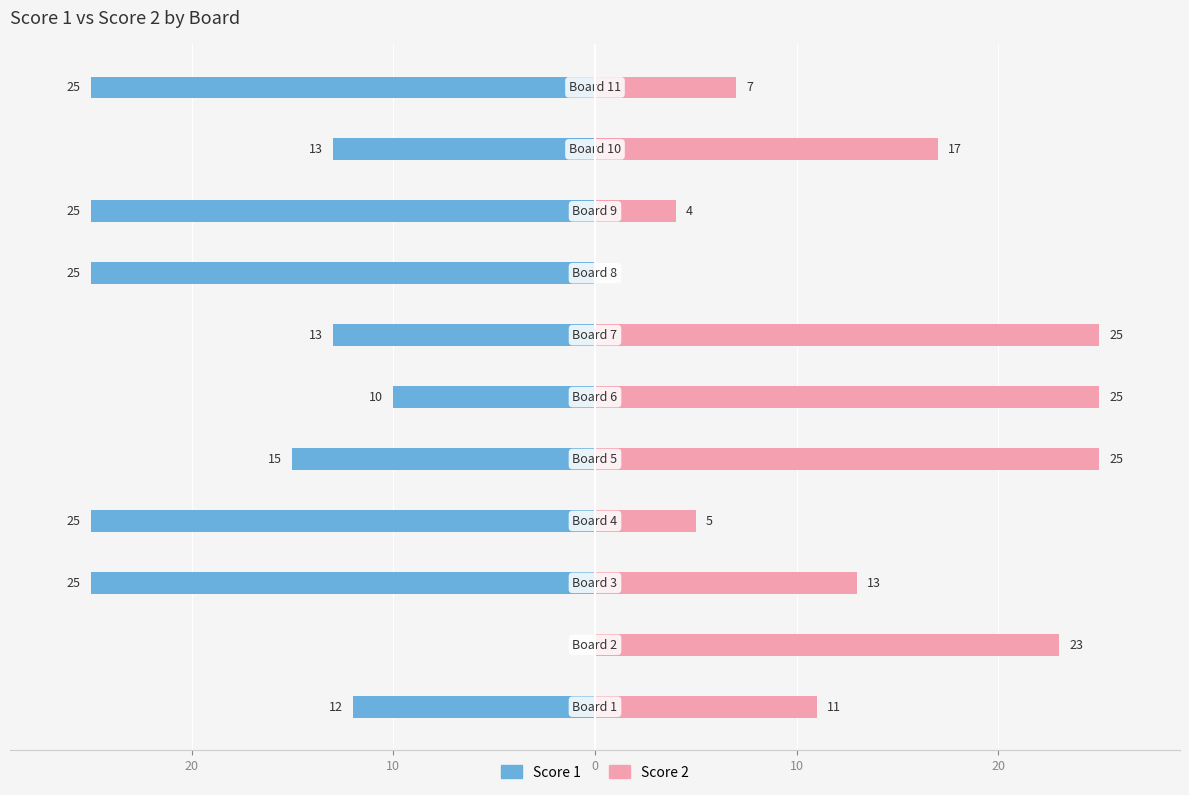

How many data points in Score 1 are above -15?

5